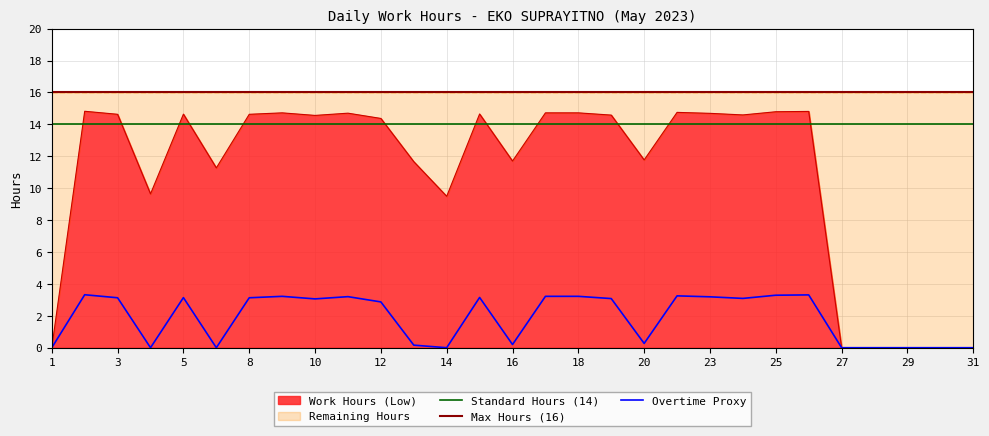

True or false: there are more than 2 points higher than both neighbors.

True